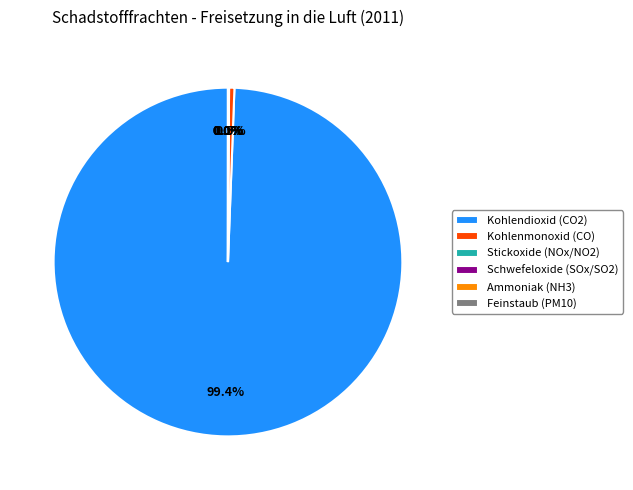

Which category has the biggest portion of the pie?

Kohlendioxid (CO2)